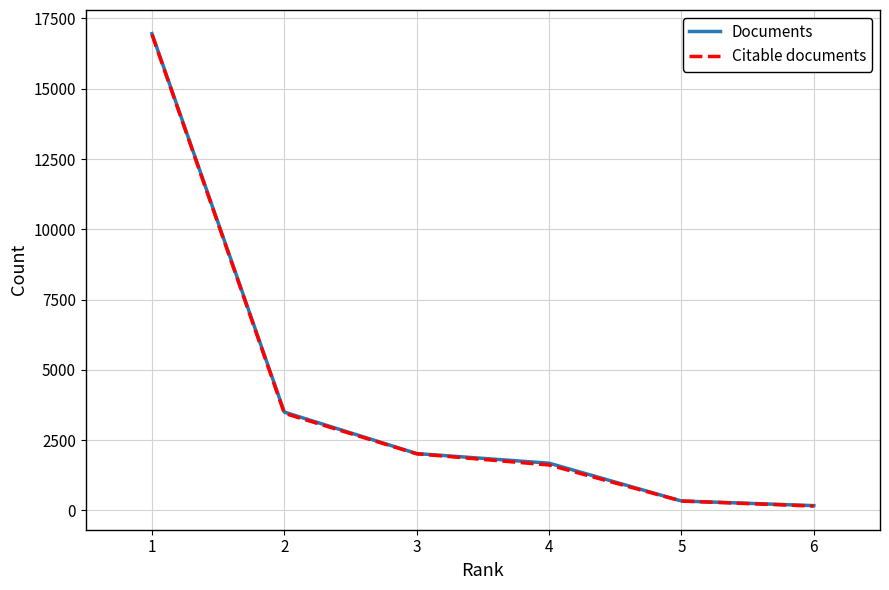

Reading left to right, what are all the values shown in this chart?

Documents: 16961	3496	2021	1679	334	169
Citable documents: 16929	3454	2012	1615	332	152